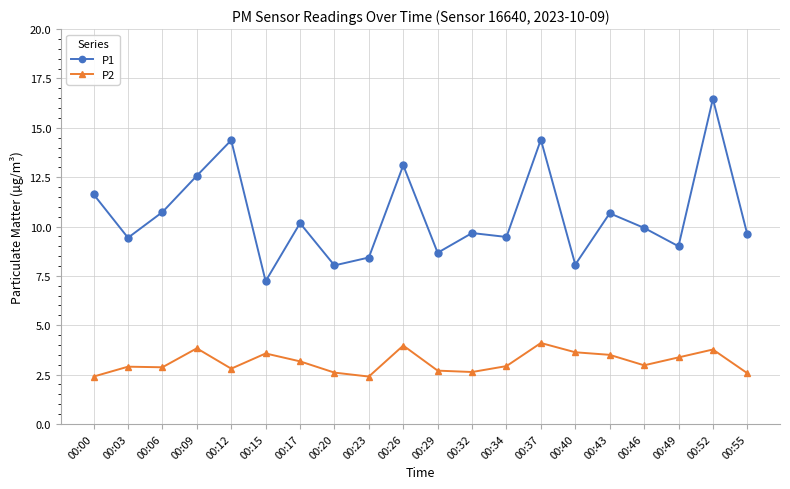

Rank the series by their average value, from highest to lowest.

P1, P2